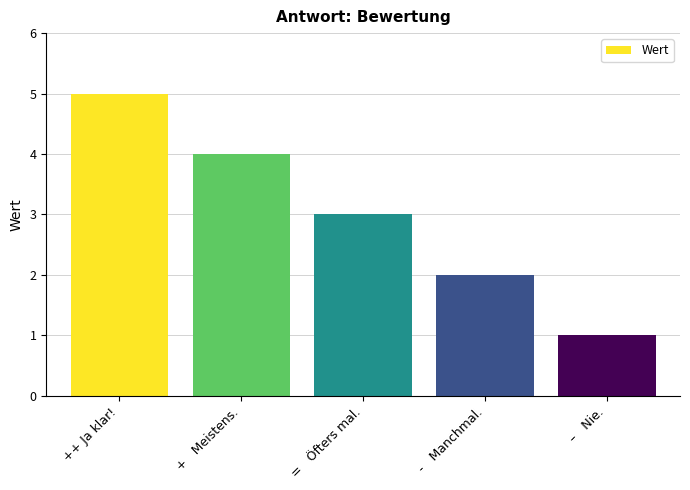

What is the label of the 5th bar from the left?

–   Nie.